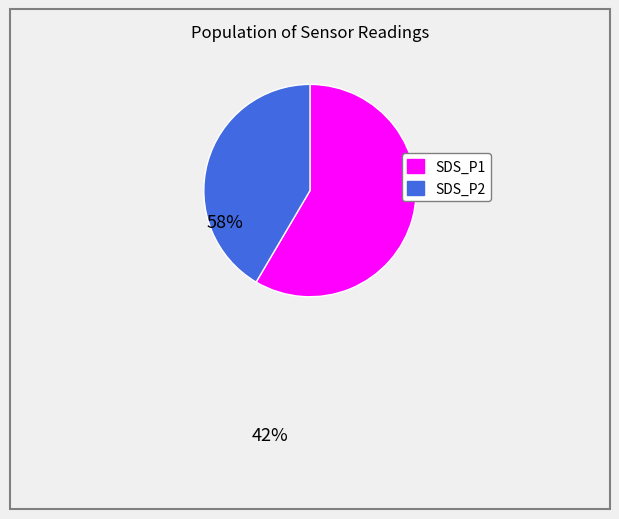

Do SDS_P1 and SDS_P2 together represent more than half of the pie?

Yes